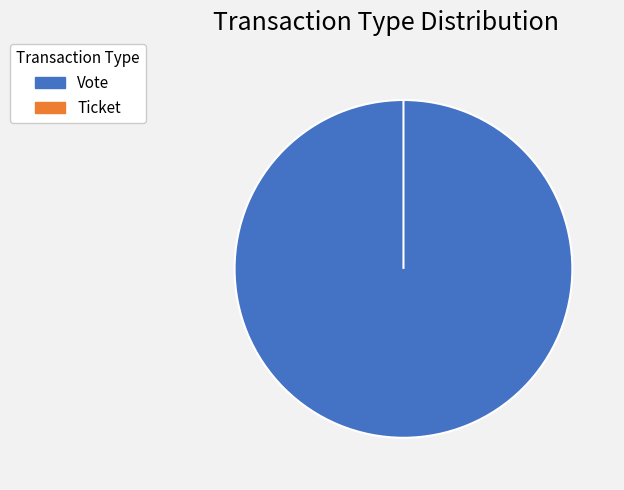

Count the number of slices in the pie.

2